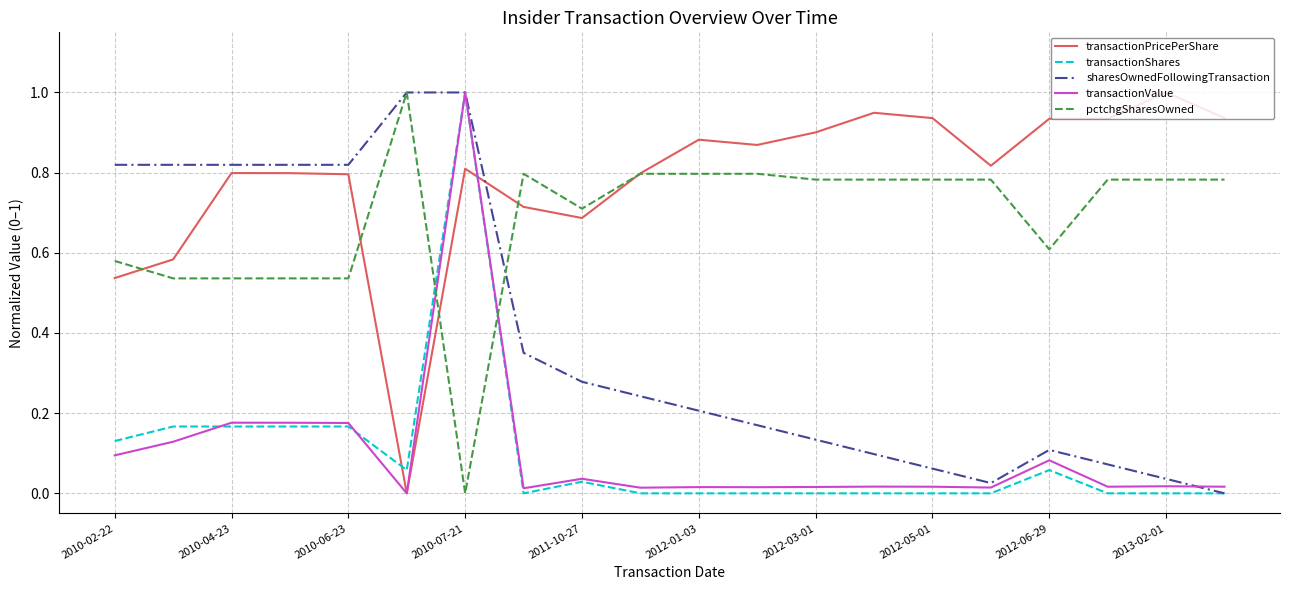

Which series has the largest total across all categories?

transactionPricePerShare